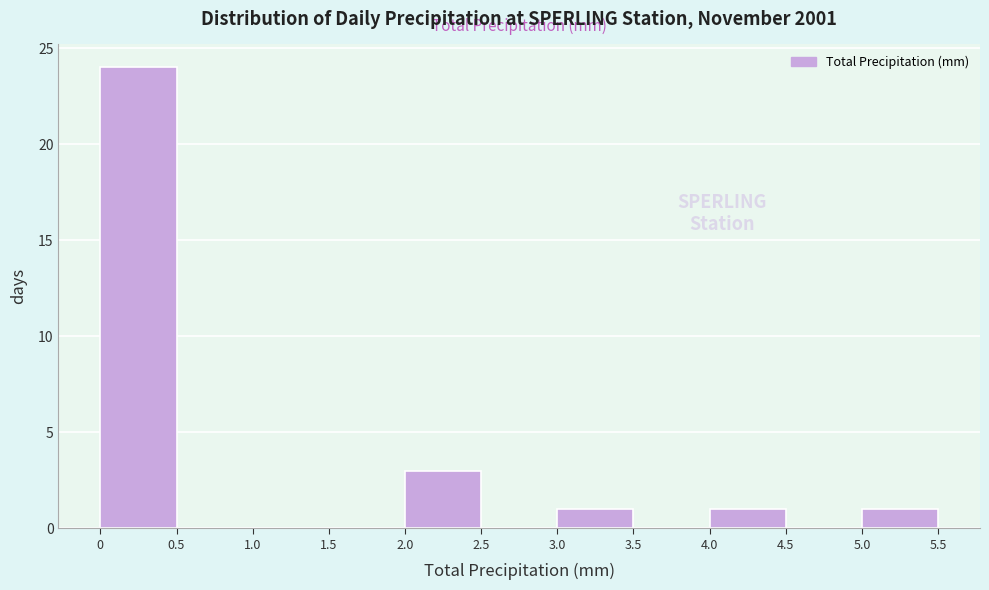

Which range on the x-axis has the tallest bar?

0 to 0.5